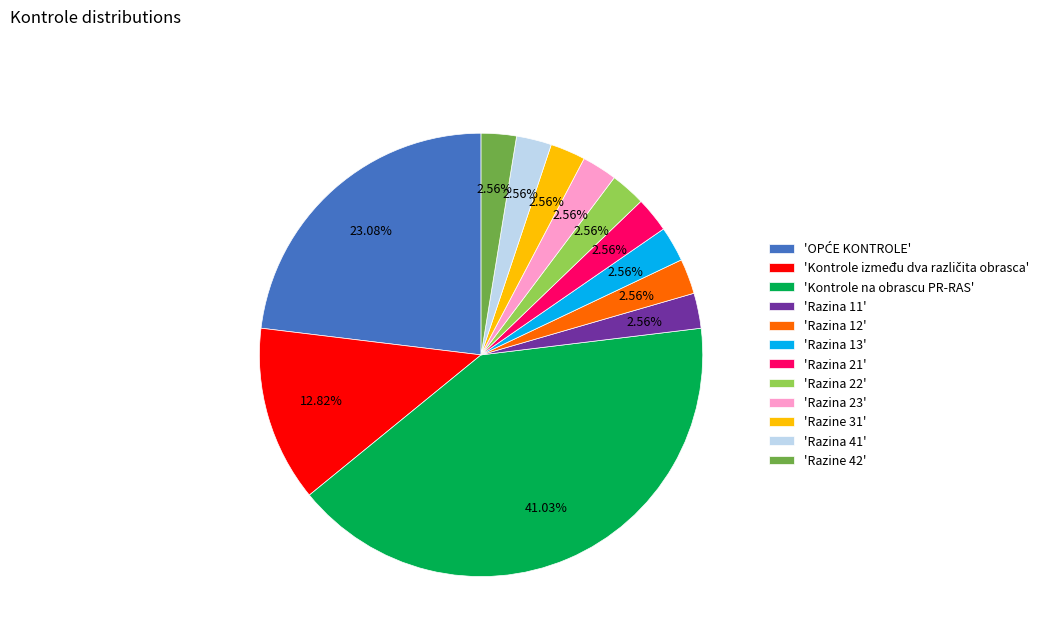

Combined, do 'Razina 22' and 'Razina 21' account for over 50%?

No